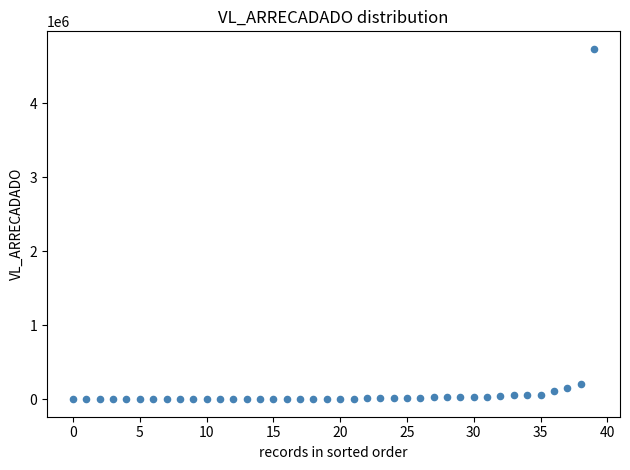

What is the range of Y values (max minus min)?

4735167.5